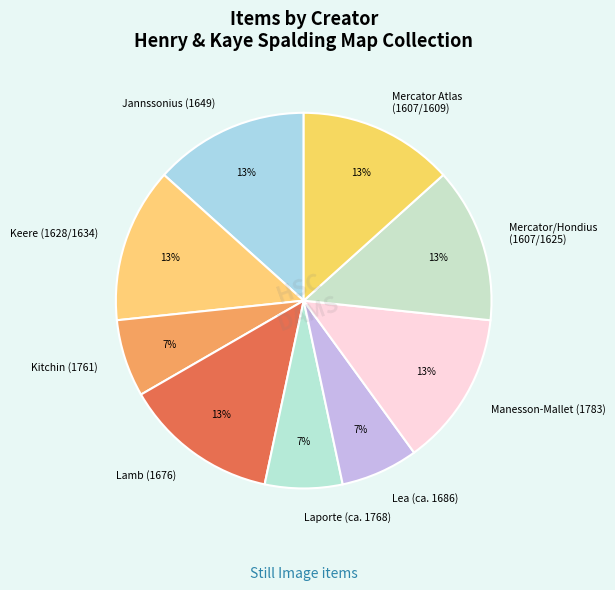

Is Jannssonius (1649) the majority of the pie?

No